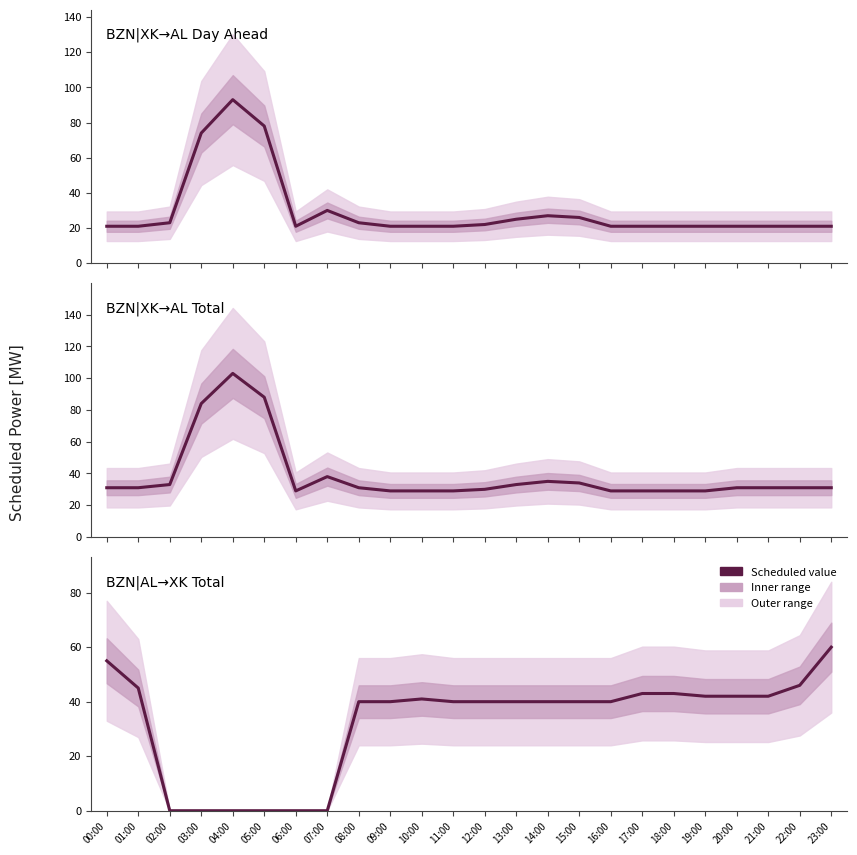

At which label does BZN|XK > BZN|AL Day Ahead [MW] reach its minimum?

00:00